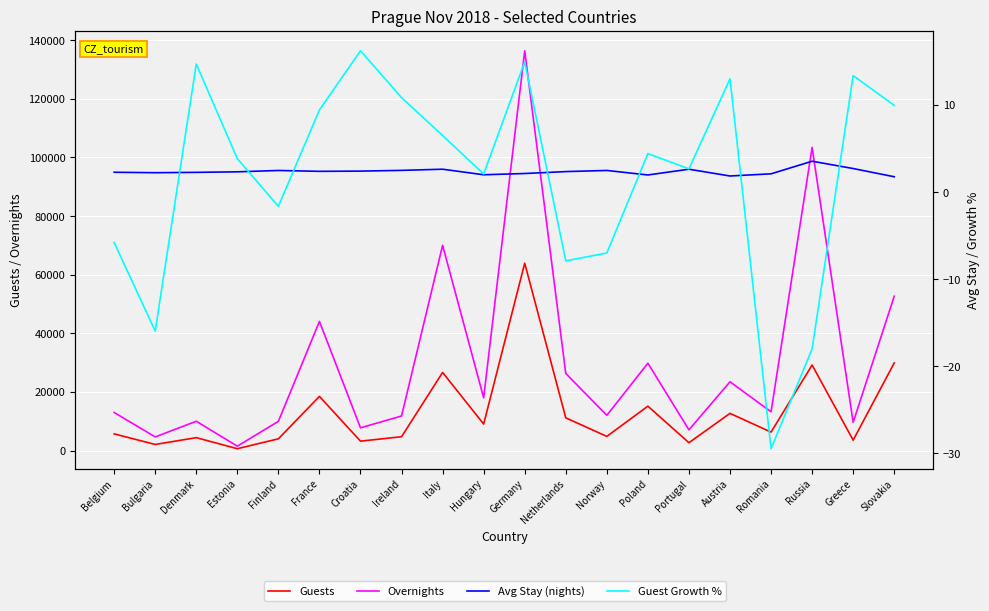

At which category does the chart reach its minimum across all series?

Romania